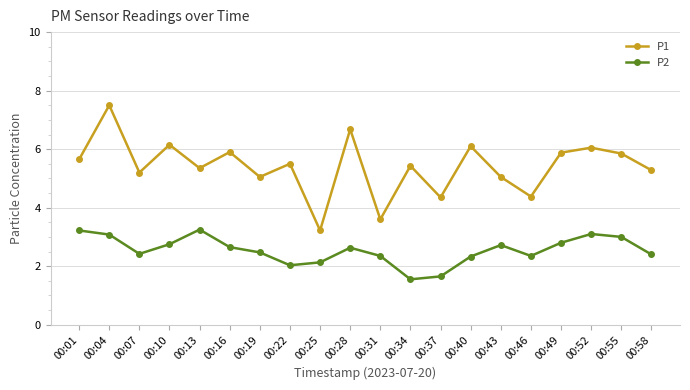

Which series has the largest total across all categories?

P1